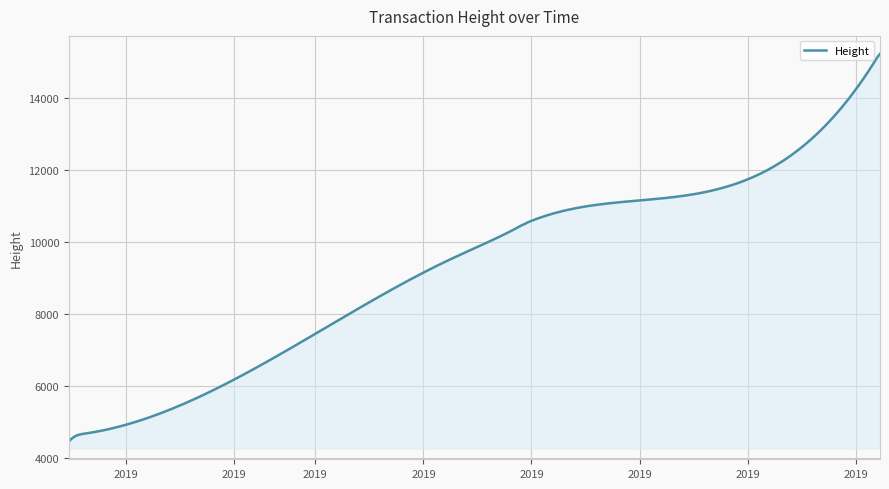

What is the difference between the maximum and minimum values?

10747.0